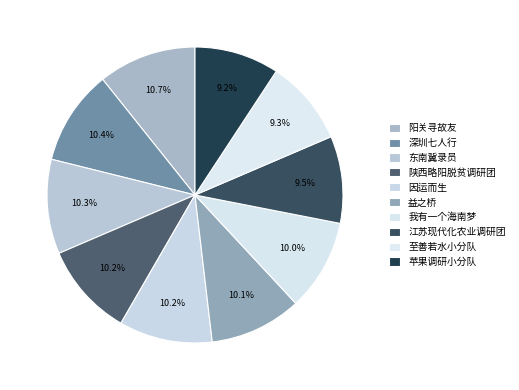

To the nearest percent, what portion does 陕西略阳脱贫调研团 represent?

10%